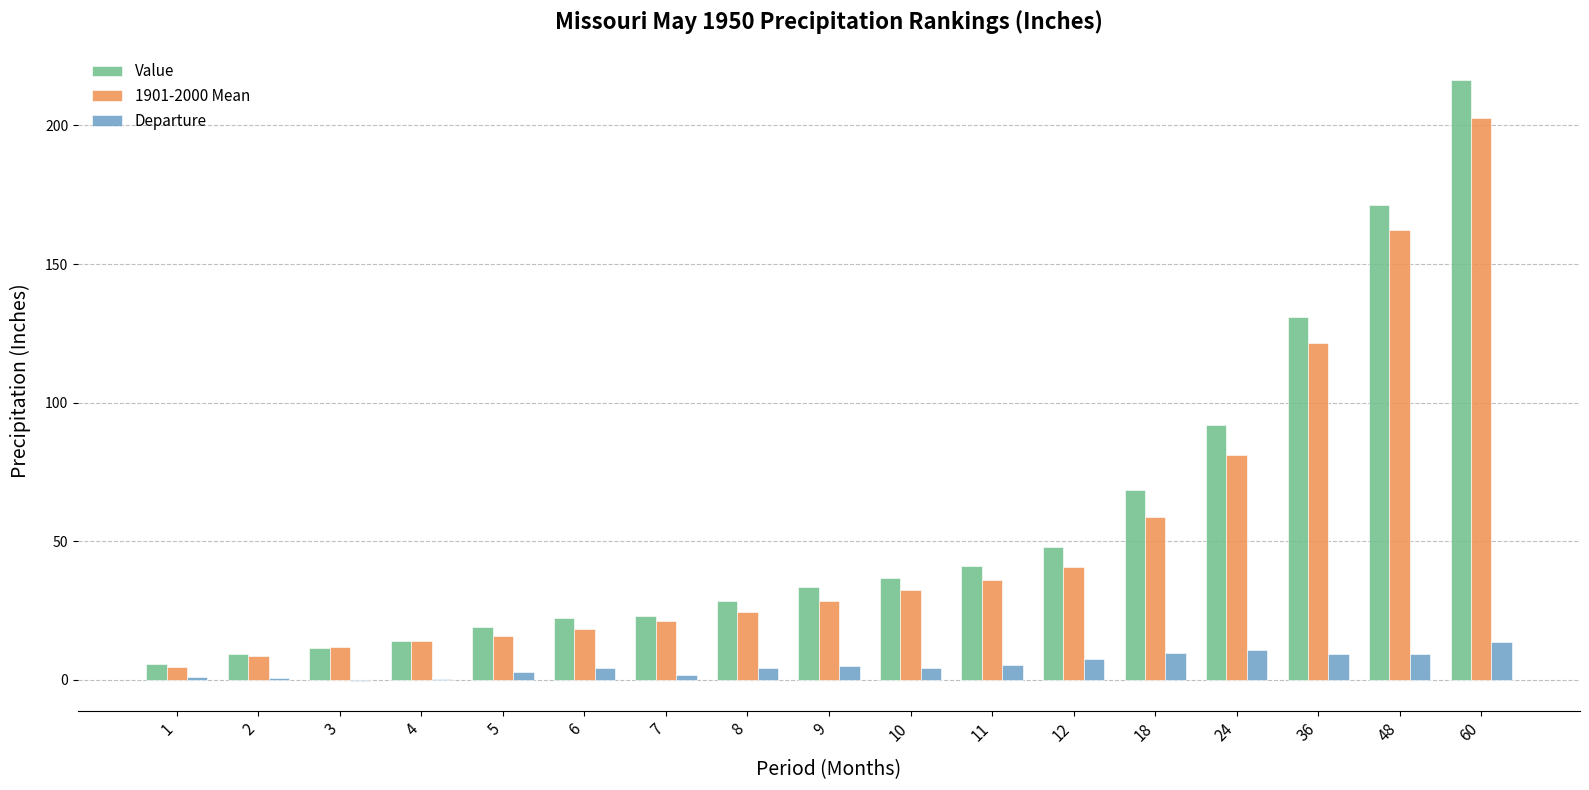

True or false: 1901-2000 Mean has a value of 58.8 at 18.

True